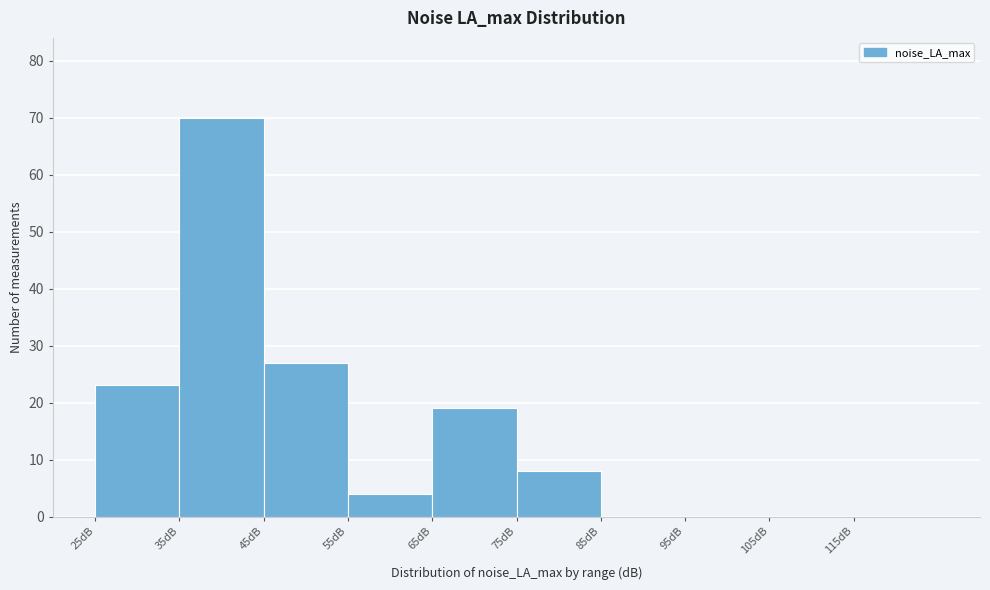

Reading left to right, transcribe this chart: for each bar, give the range it covers on the x-axis and its height. The values are not printed on the chart, so give them approximately, as read against the axis.

25 to 35: 23
35 to 45: 70
45 to 55: 27
55 to 65: 4
65 to 75: 19
75 to 85: 8
85 to 95: 0
95 to 105: 0
105 to 115: 0
115 to 125: 0